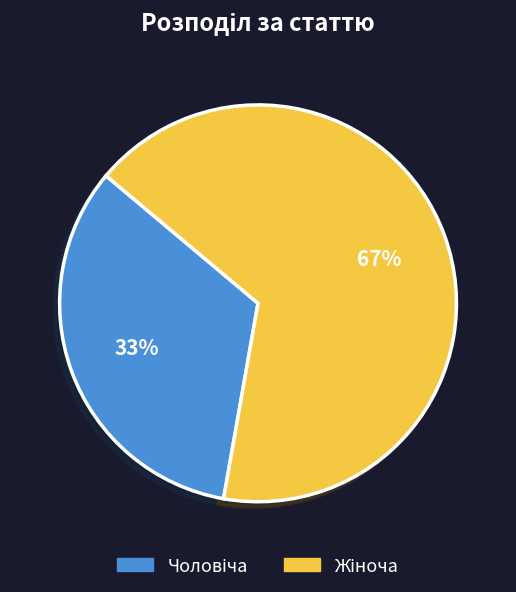

How many segments does this pie chart have?

2